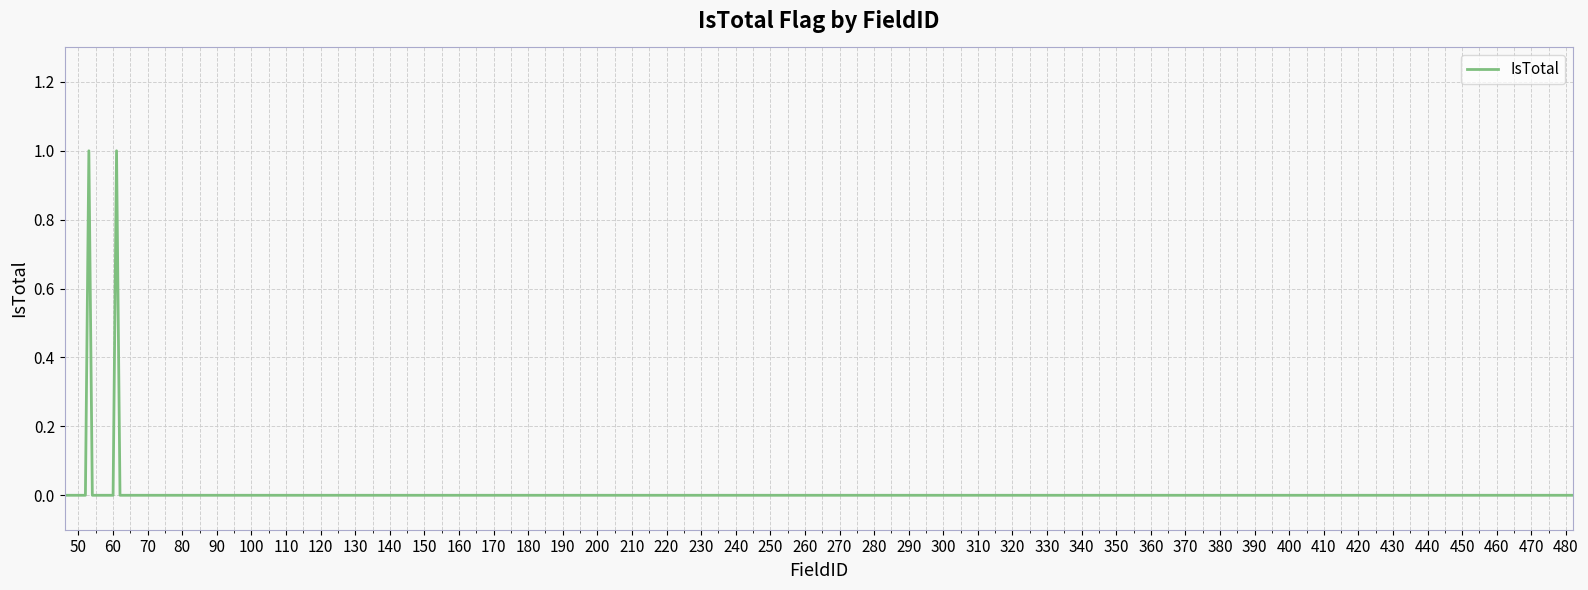

Is this an area chart (filled region under the line)?

No